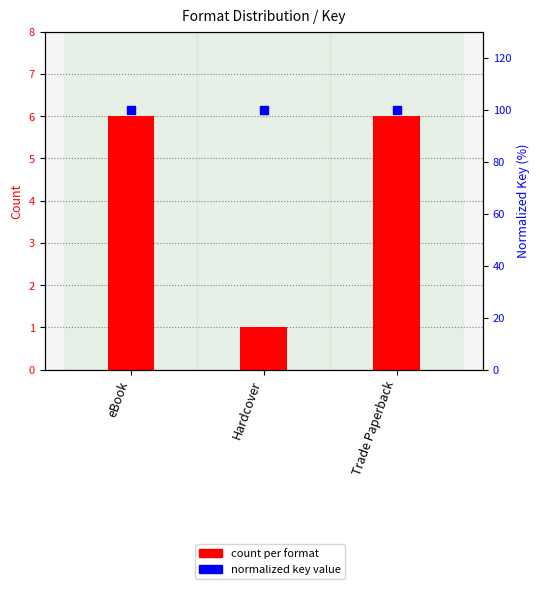

Which series reaches the maximum Y coordinate?

normalized key value